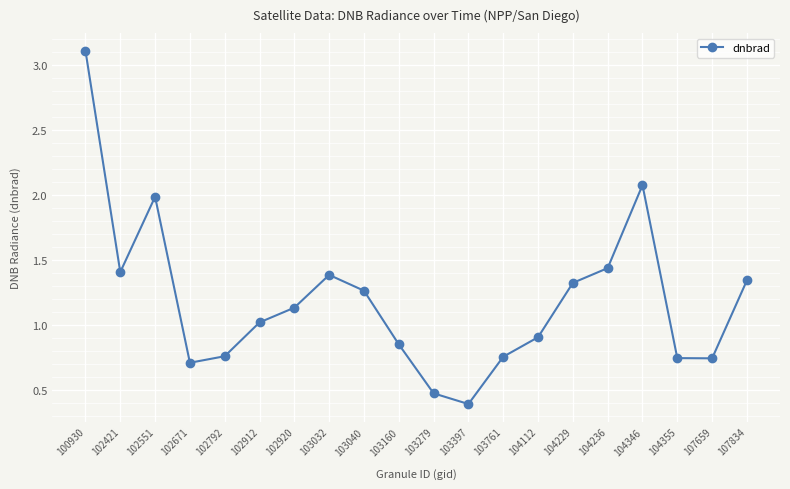

Which category has the highest value across all series?

100930